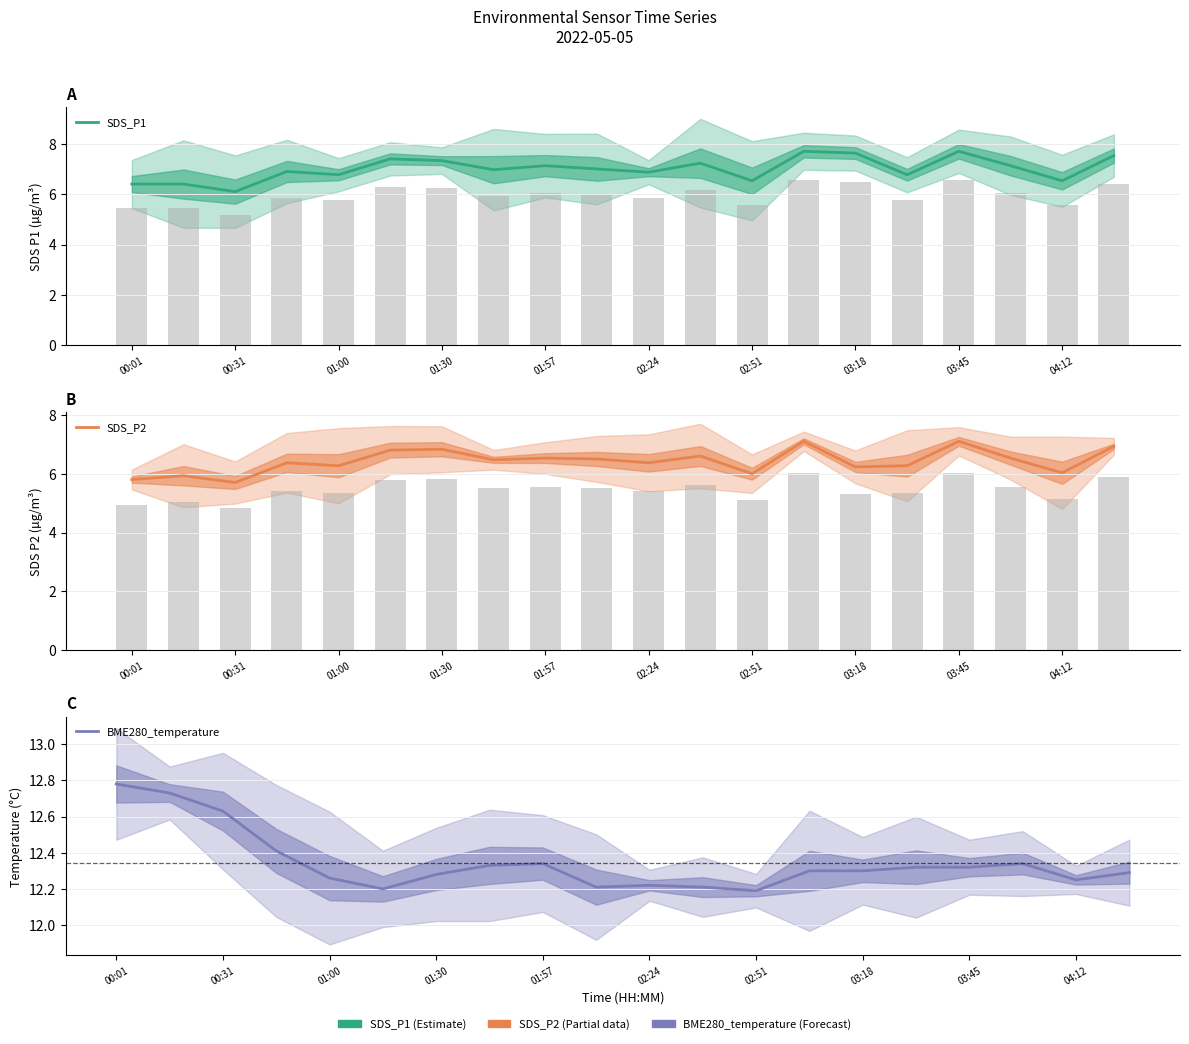

Which series has the largest total across all categories?

BME280_temperature